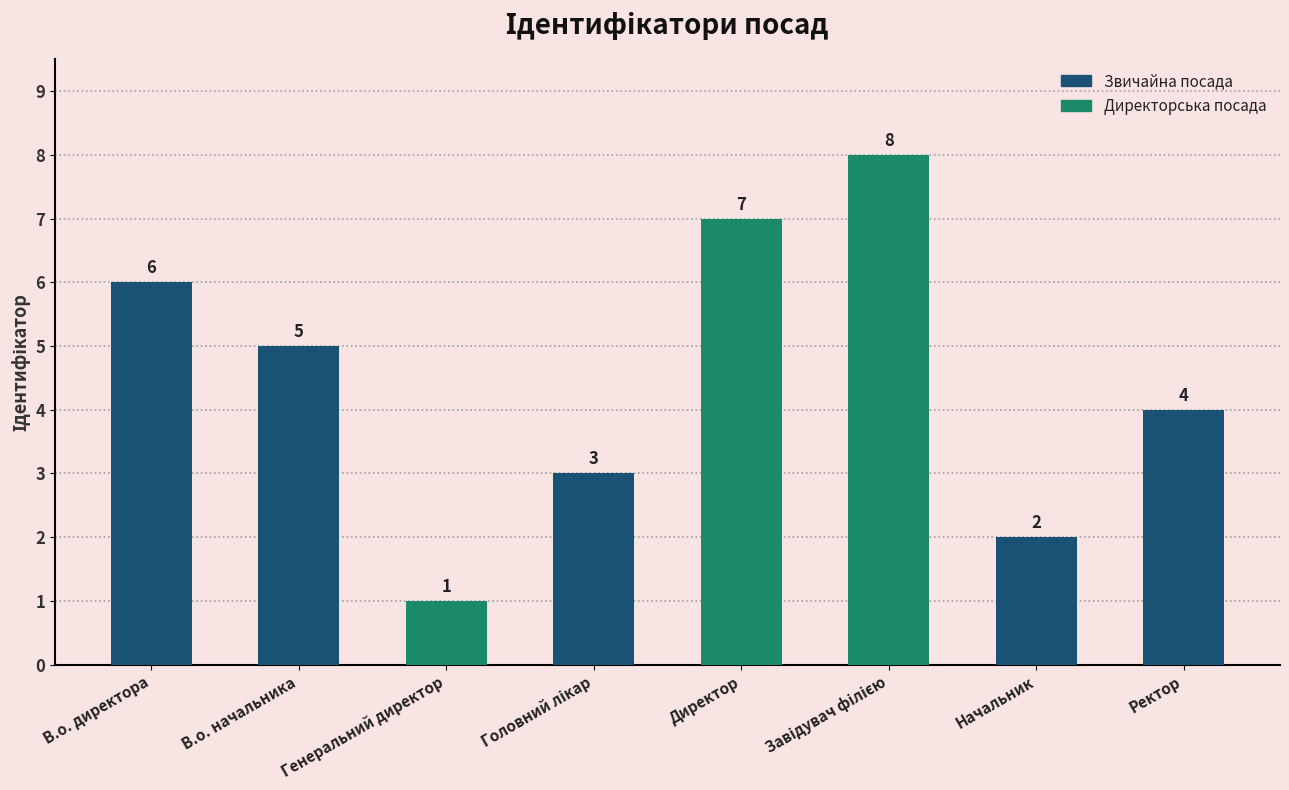

Which has a higher value, Ректор or В.о. начальника?

В.о. начальника